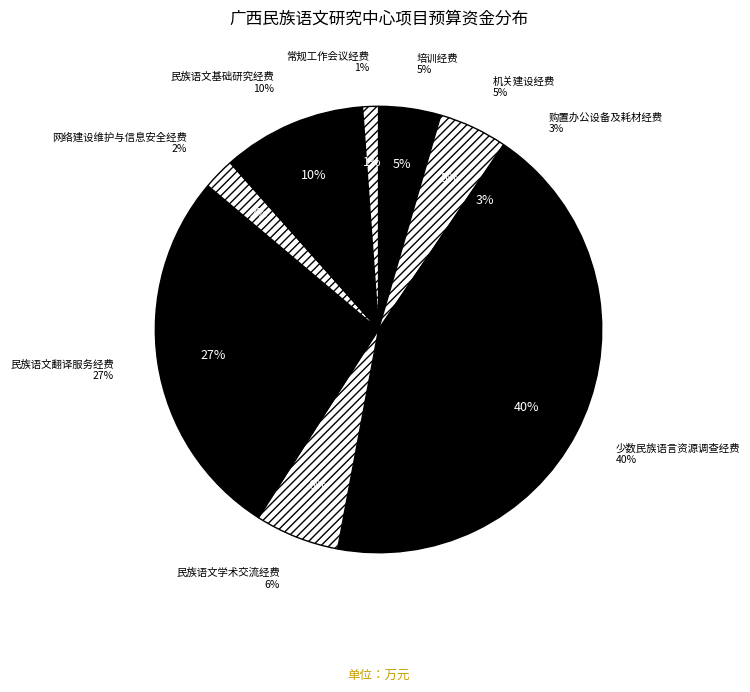

What percentage is the 培训经费 slice, to the nearest percent?

5%